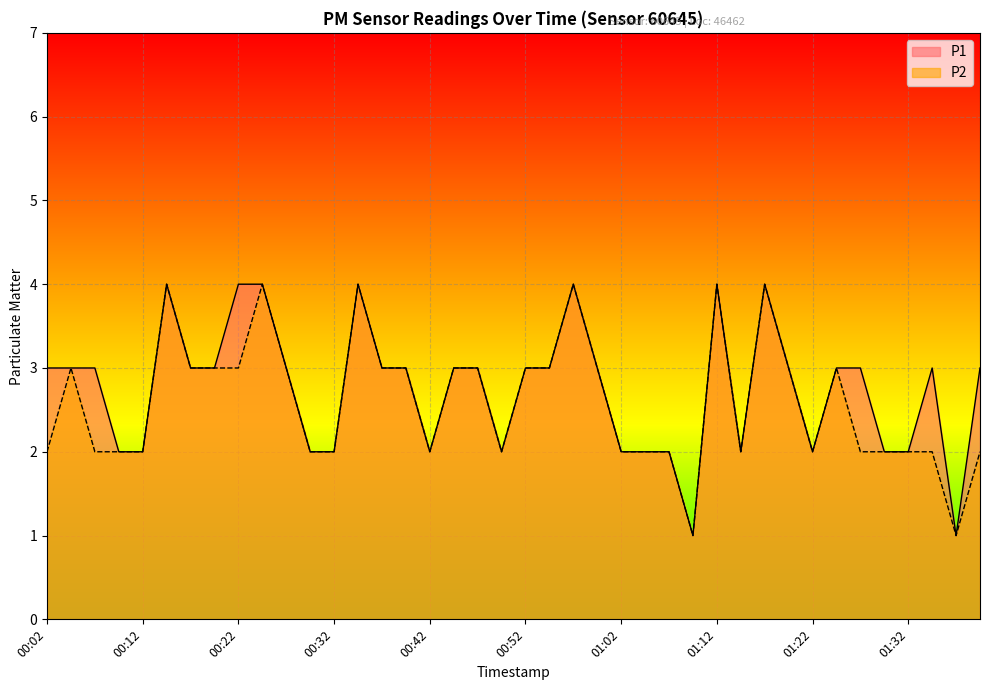

How many interior local valleys does the P1 series have?

6